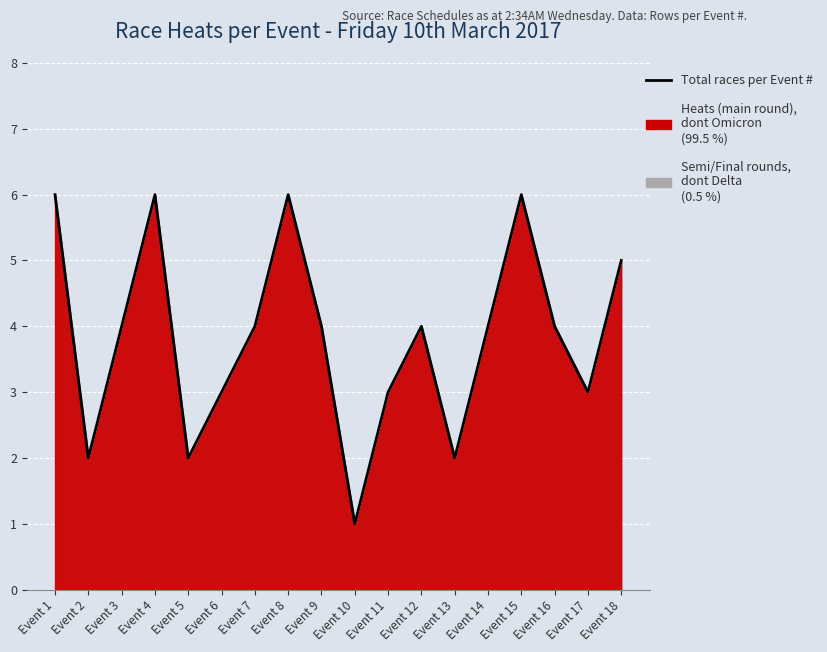

What is the value of the 4th point from the left?

6